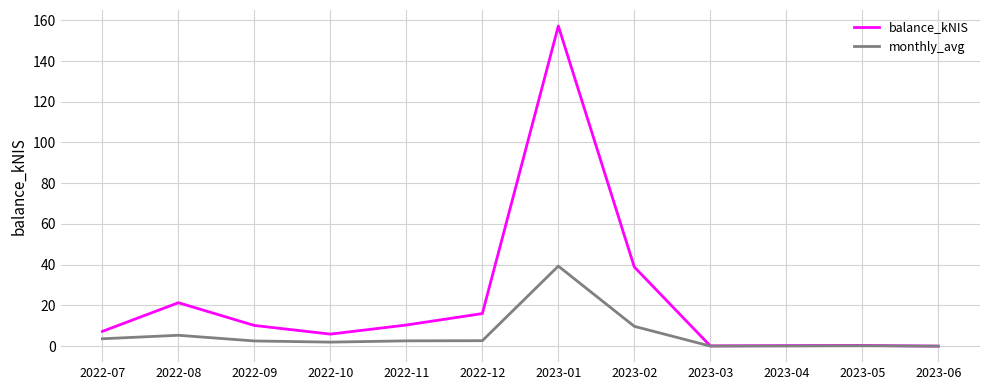

Is it true that monthly_avg equals 9.7 at 2023-02?

True